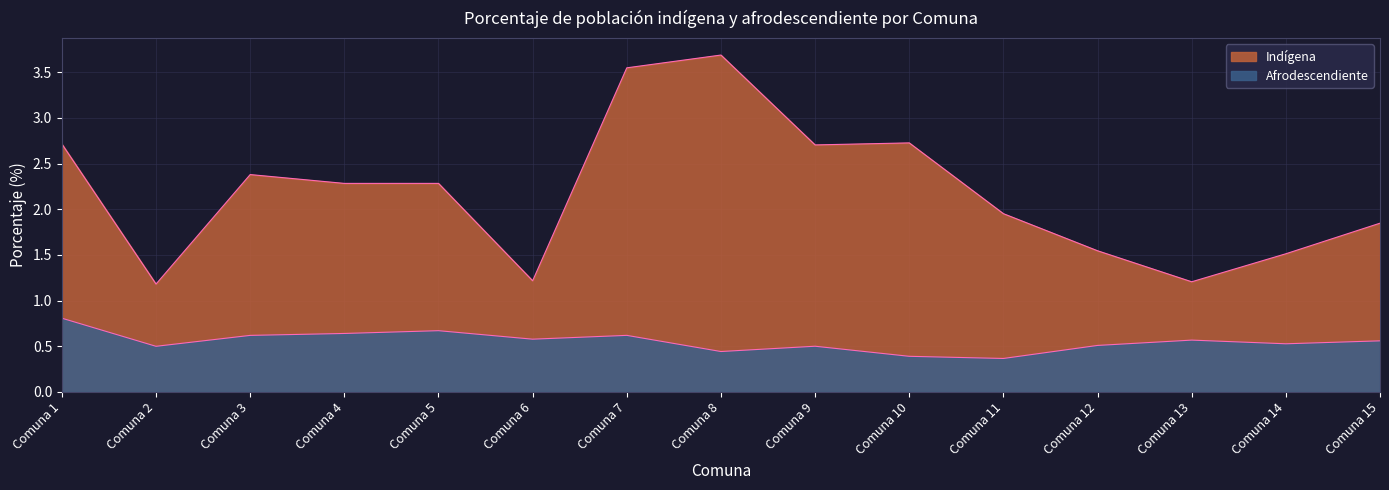

What is the smallest value displayed?

0.4